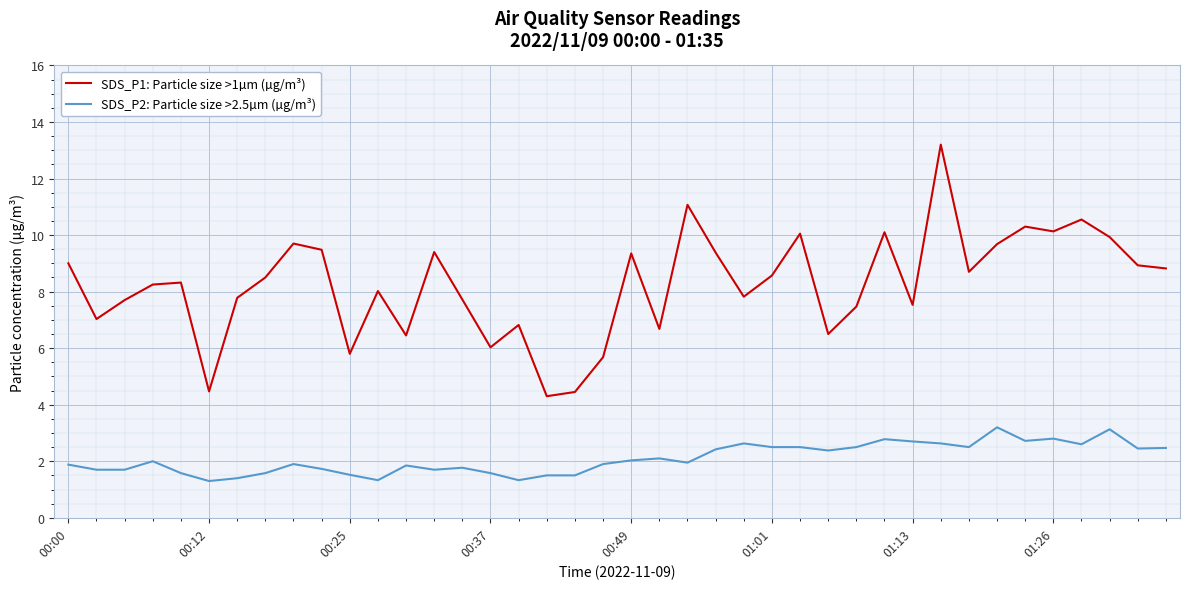

What is the minimum value for SDS_P1: Particle size >1µm (µg/m³)?

4.3